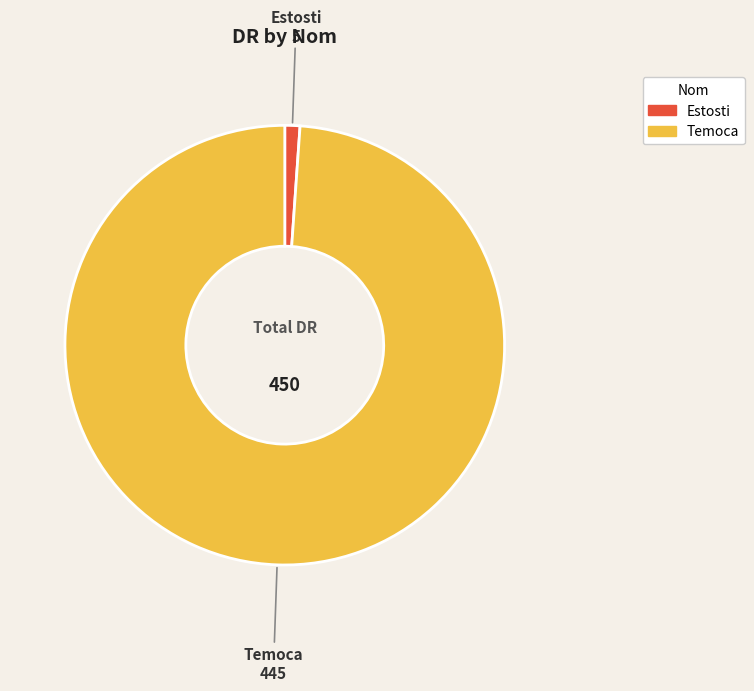

Combined, do Estosti and Temoca account for over 50%?

Yes